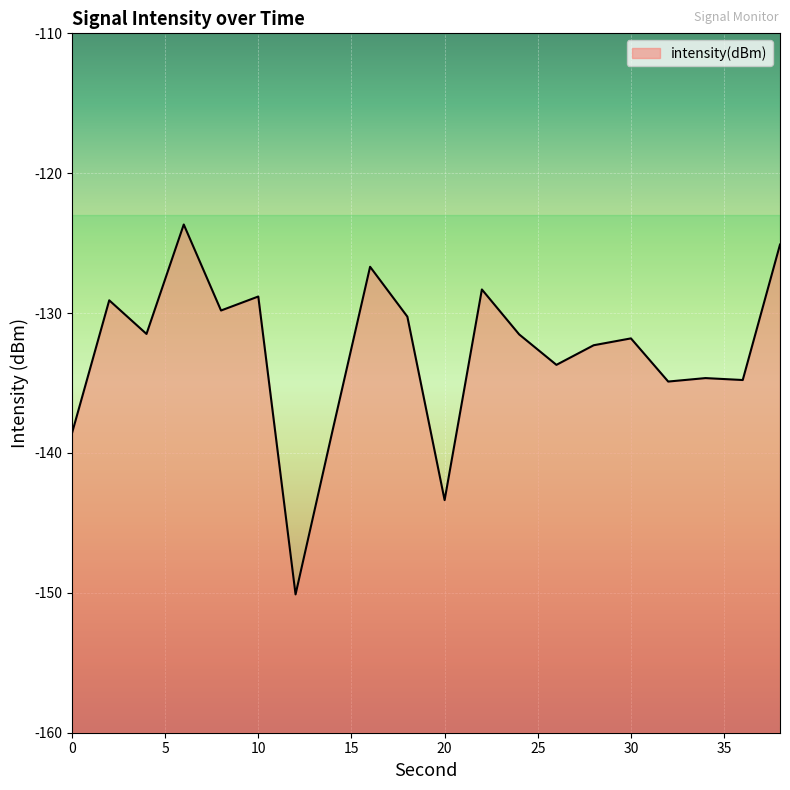

What is the difference between the maximum and minimum values?

26.4